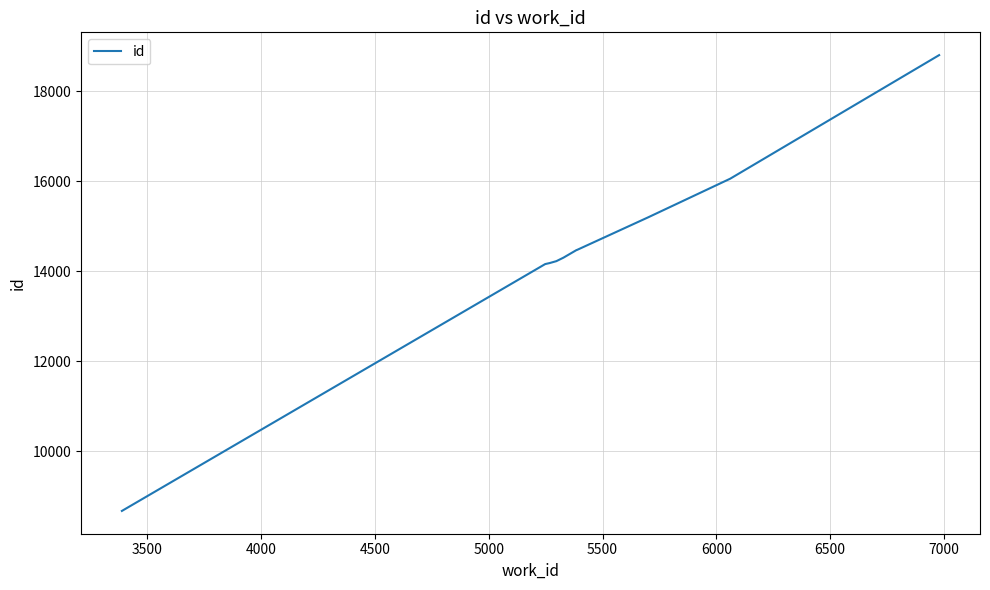

What is the greatest value displayed?

18807